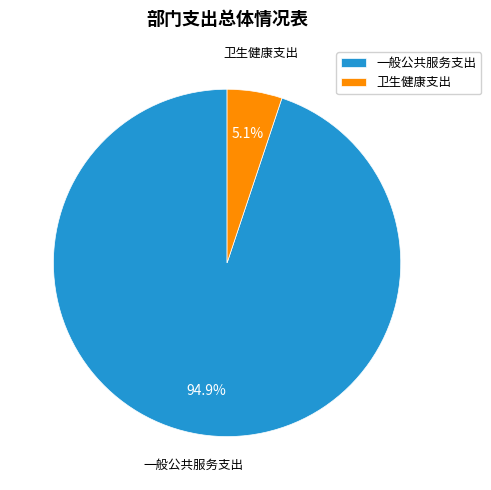

Which category has the biggest portion of the pie?

一般公共服务支出